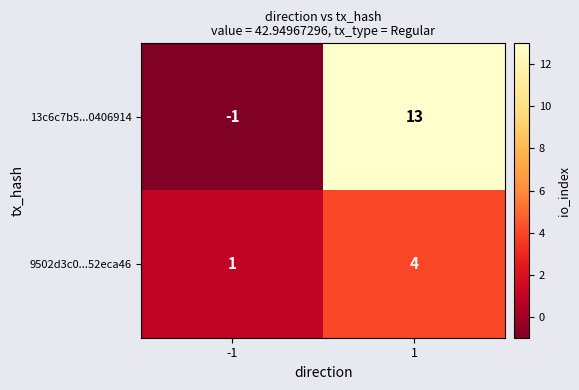

Is it true that 9502d3c0...52eca46 equals 4 at 1?

True